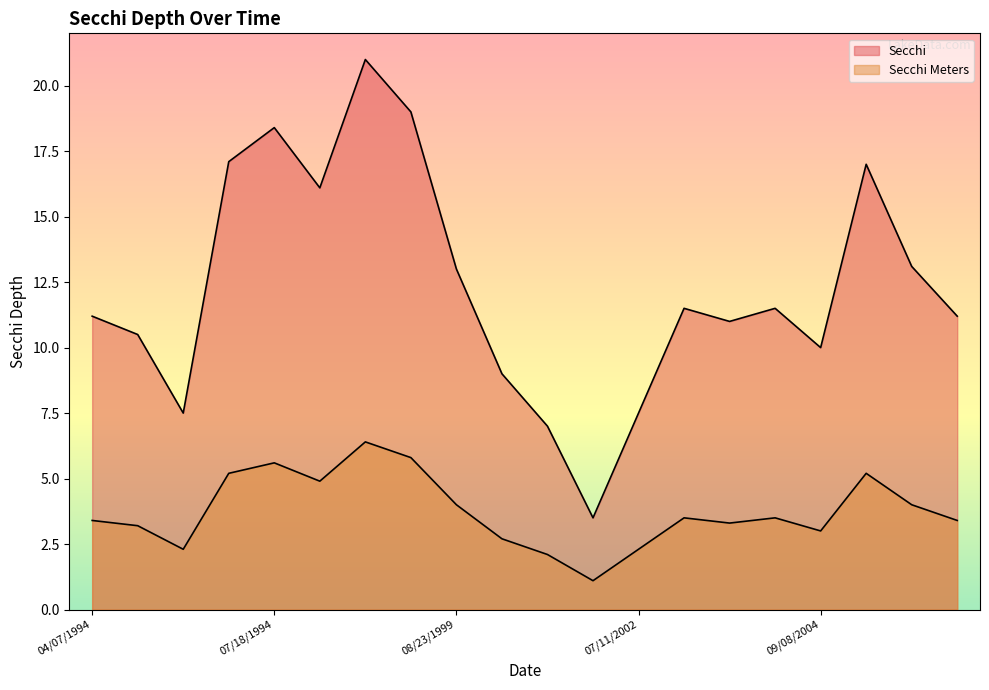

Between 07/11/2002 and 08/31/2000, which is larger?

08/31/2000